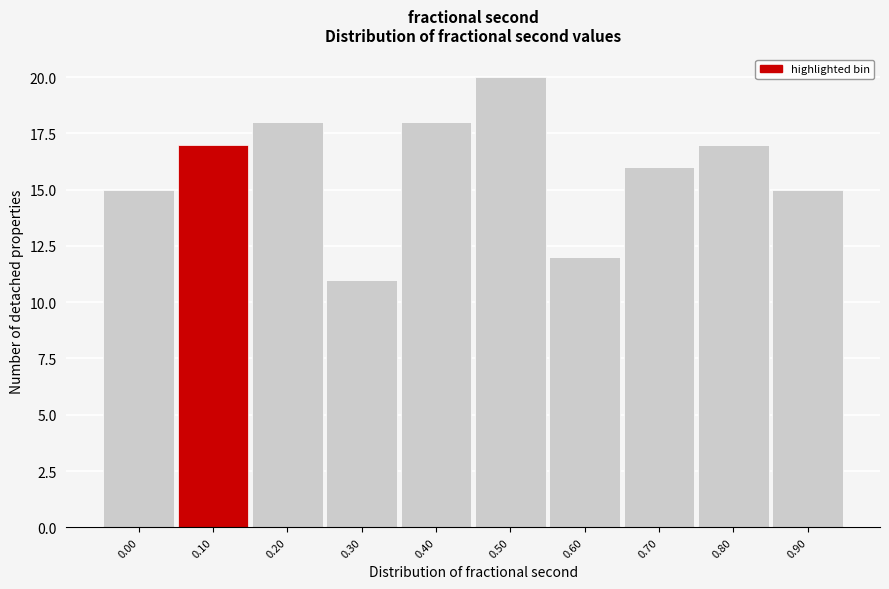

Reading right to left, list all the values displayed in this chart.

15	17	16	12	20	18	11	18	17	15